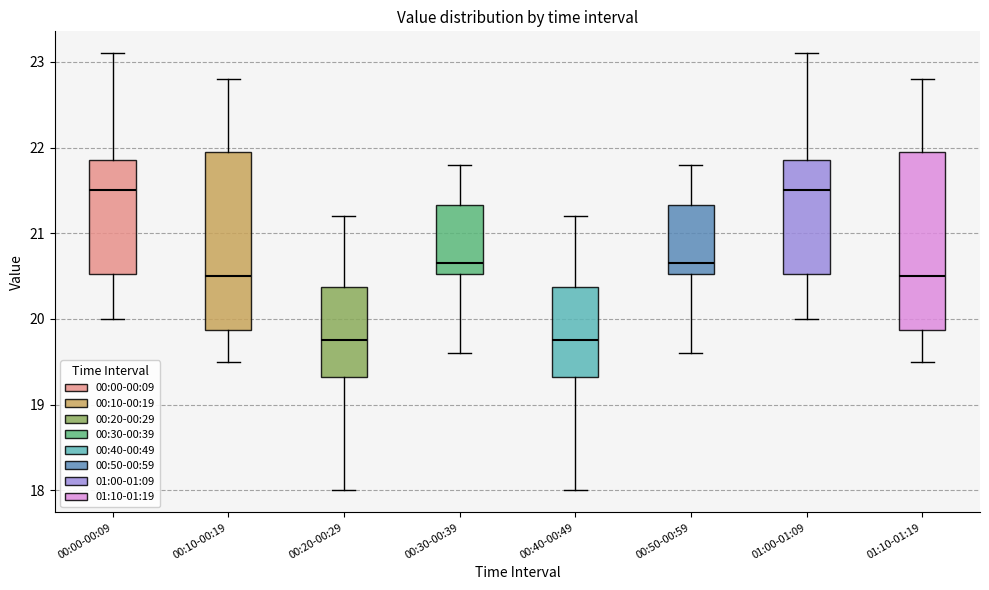

Reading left to right, read every box against the y-axis: the position of its median line, the range the box covers, and the ends of its whiskers. The values are not printed on the chart, so give them approximately, as read against the axis.

00:00-00:09: median 21.5, box 20.5 to 21.9, whiskers 20.0 to 23.1
00:10-00:19: median 20.5, box 19.9 to 22.0, whiskers 19.5 to 22.8
00:20-00:29: median 19.8, box 19.3 to 20.4, whiskers 18.0 to 21.2
00:30-00:39: median 20.7, box 20.5 to 21.3, whiskers 19.6 to 21.8
00:40-00:49: median 19.8, box 19.3 to 20.4, whiskers 18.0 to 21.2
00:50-00:59: median 20.7, box 20.5 to 21.3, whiskers 19.6 to 21.8
01:00-01:09: median 21.5, box 20.5 to 21.9, whiskers 20.0 to 23.1
01:10-01:19: median 20.5, box 19.9 to 22.0, whiskers 19.5 to 22.8